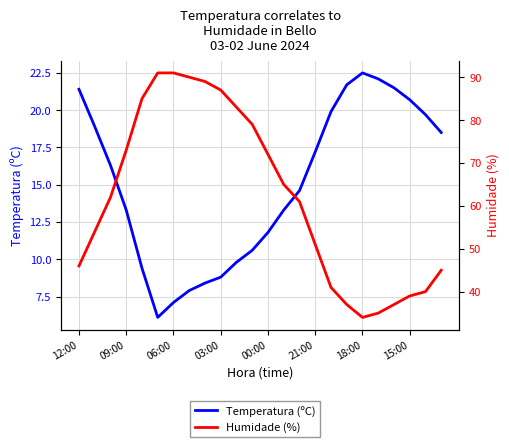

How many values in the Temperatura (ºC) series exceed 16?

12